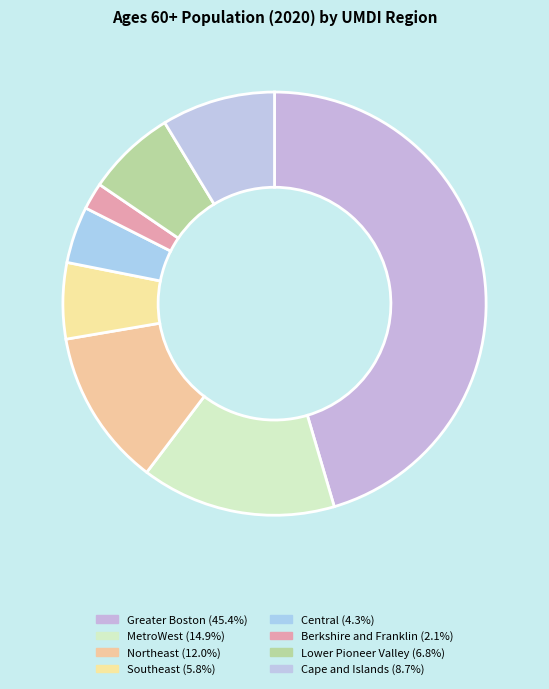

What is the largest slice in the pie chart?

Greater Boston